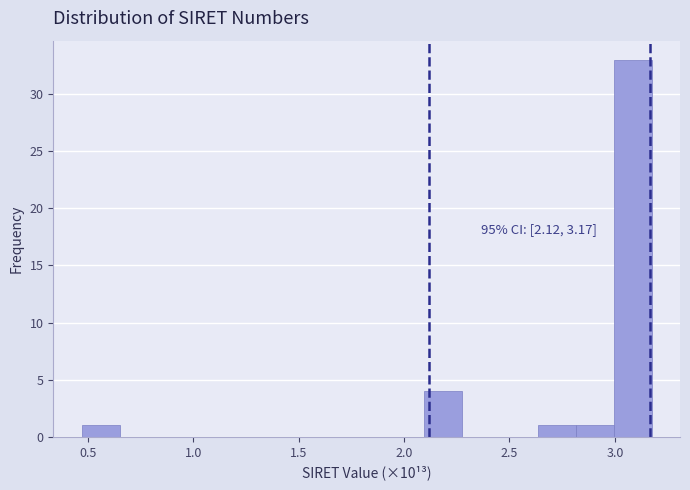

Read against the x-axis, roughly where is the centre of the tallest bar?

3.10